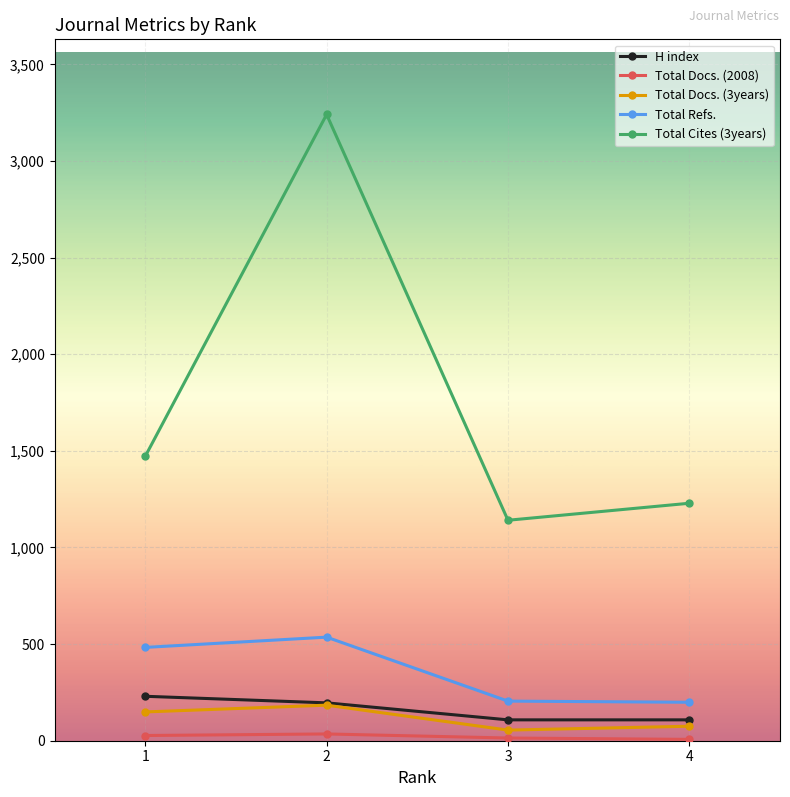

Which series has the largest range (max minus min)?

Total Cites (3years)